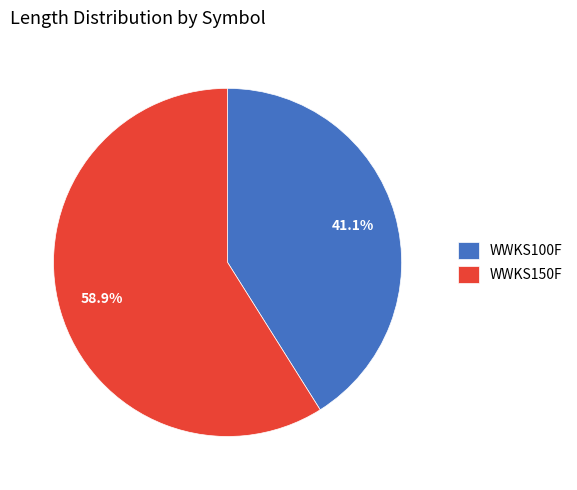

To the nearest percent, what is the average slice percentage?

50%